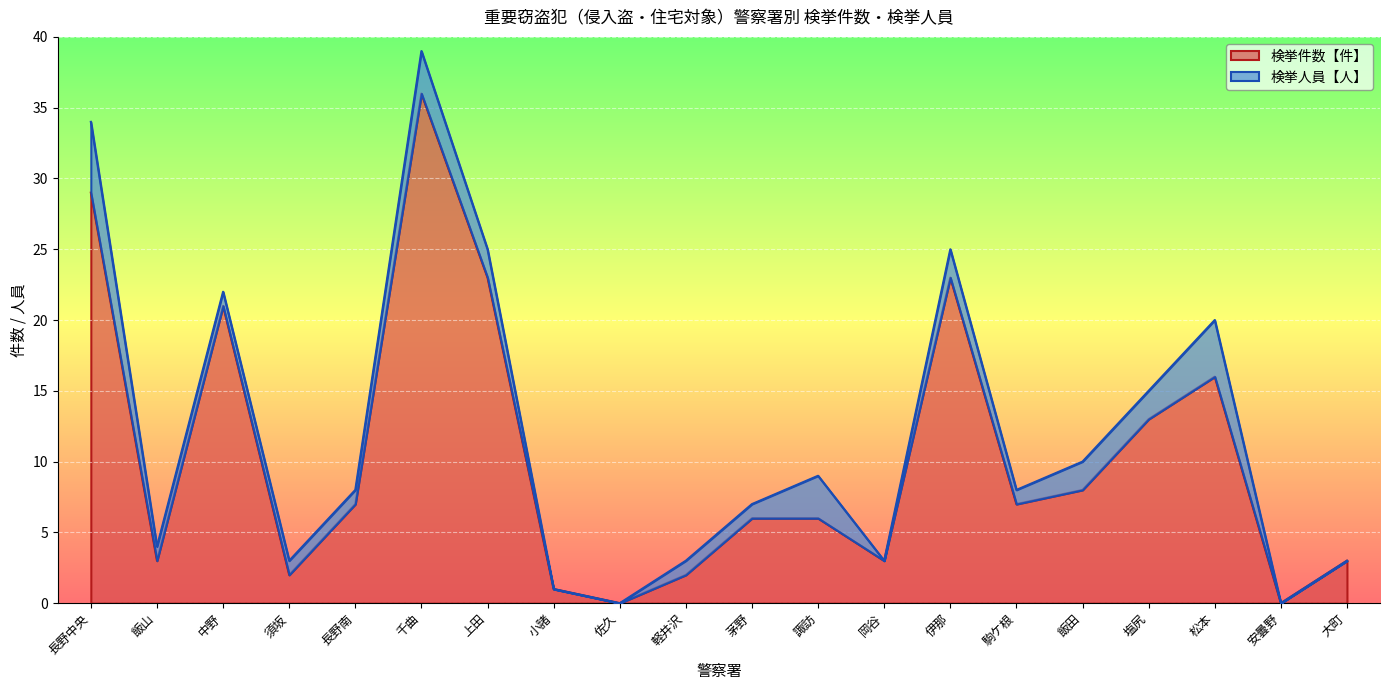

How many interior local valleys (lower than both neighbors) does the data have?

6